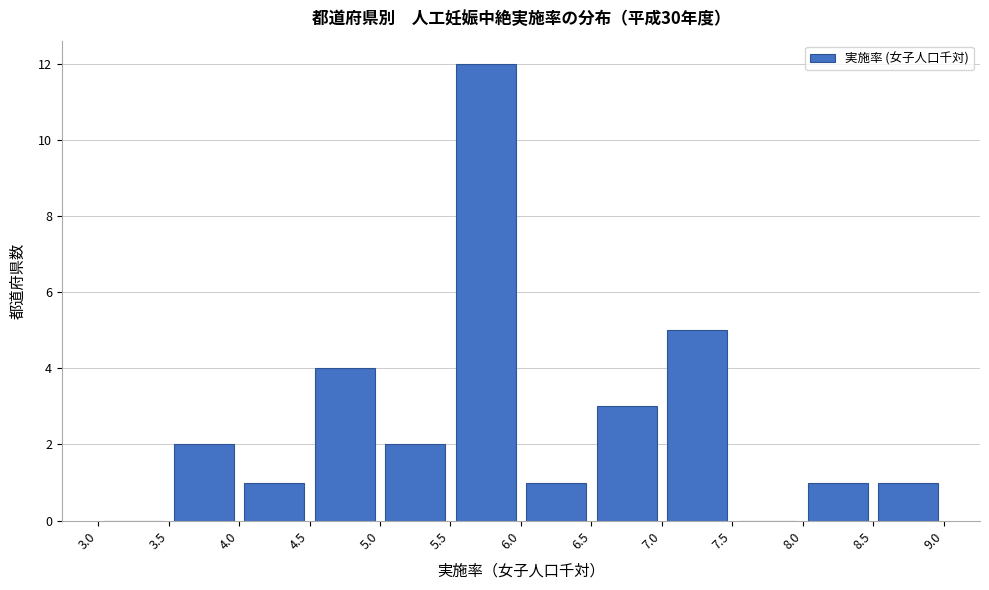

How tall is the bar that spans 8.0 to 8.5 on the x-axis? The values are not printed on the chart, so give them approximately, as read against the axis.

1